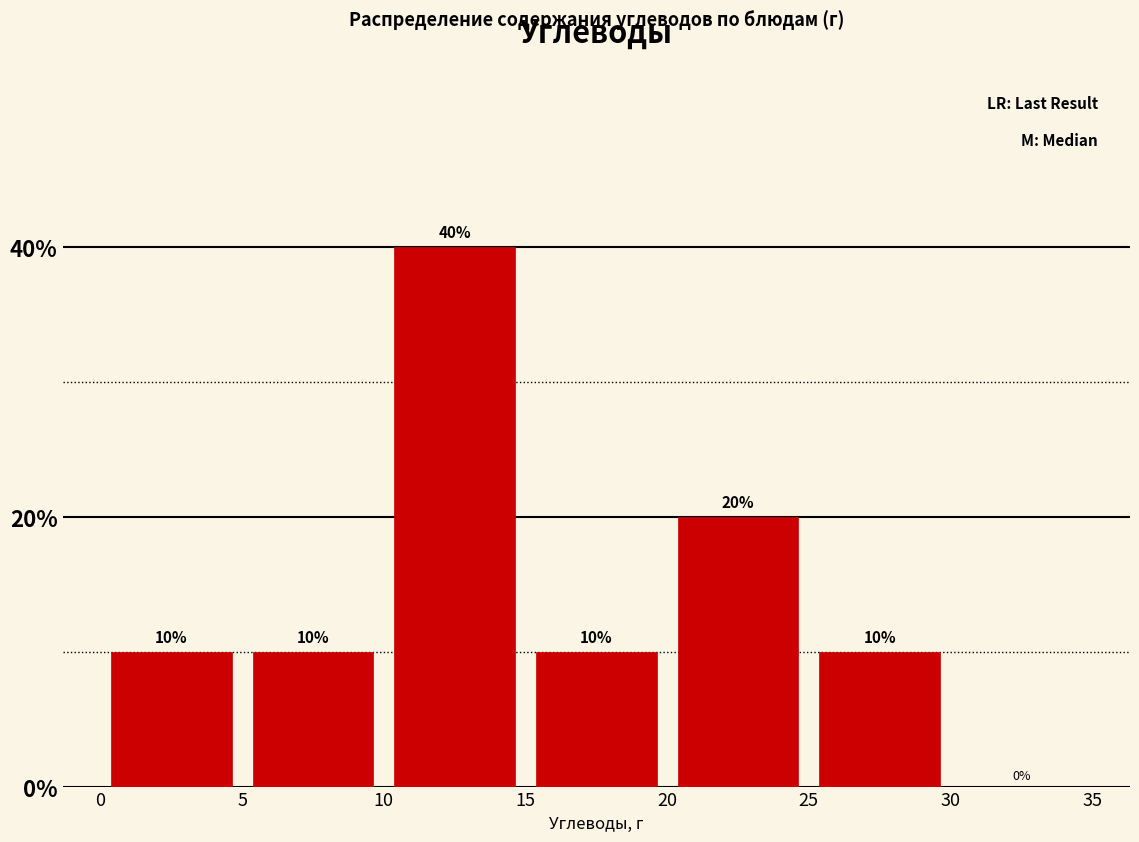

Reading left to right, transcribe this chart: for each bar, give the range it covers on the x-axis and its height.

0 to 5: 10
5 to 10: 10
10 to 15: 40
15 to 20: 10
20 to 25: 20
25 to 30: 10
30 to 35: 0